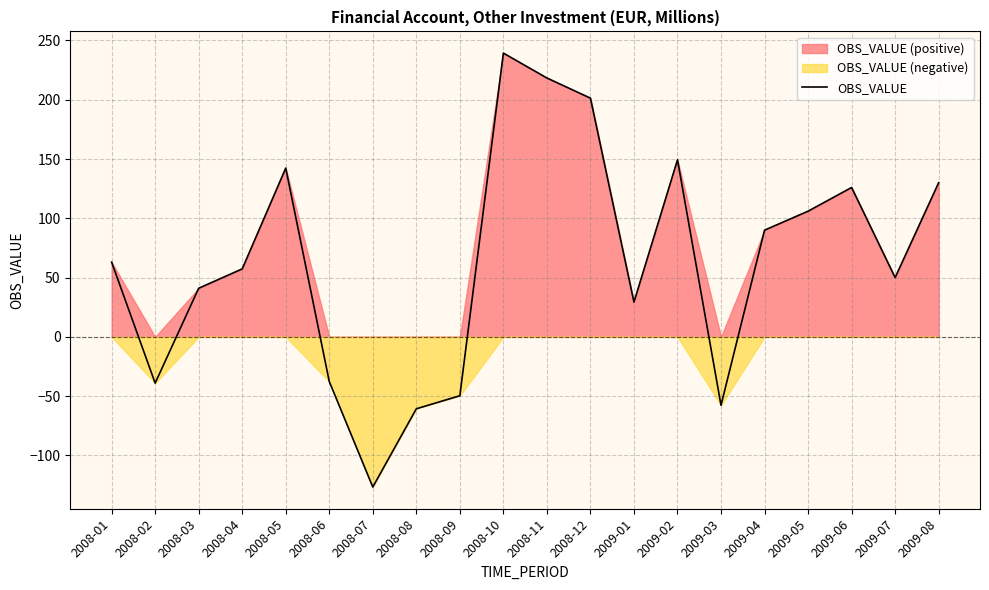

How many interior local peaks (higher than both neighbors) does the data have?

4